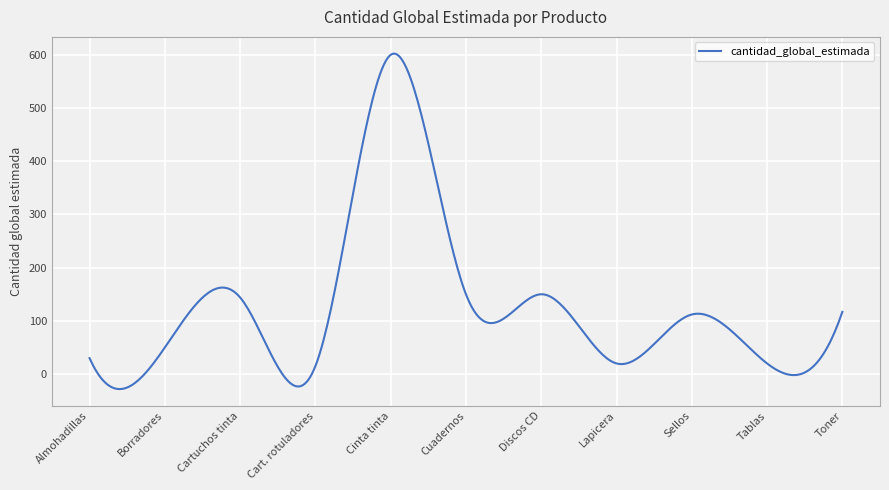

What is the difference between the second highest and minimum values?

630.2